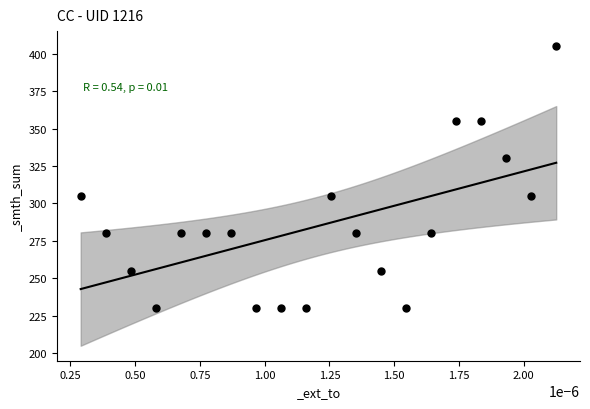

What is the range of Y values (max minus min)?

175